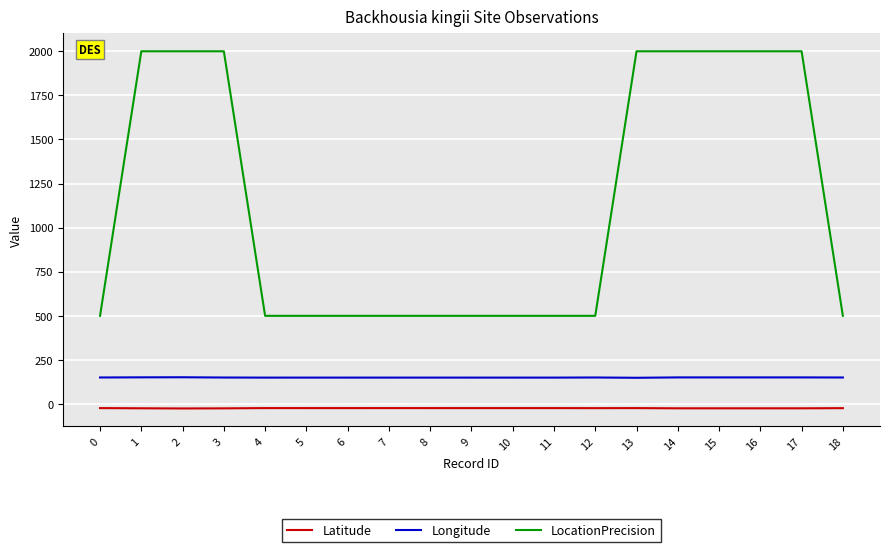

At 2, list the series in order from smallest to largest.

Latitude, Longitude, LocationPrecision